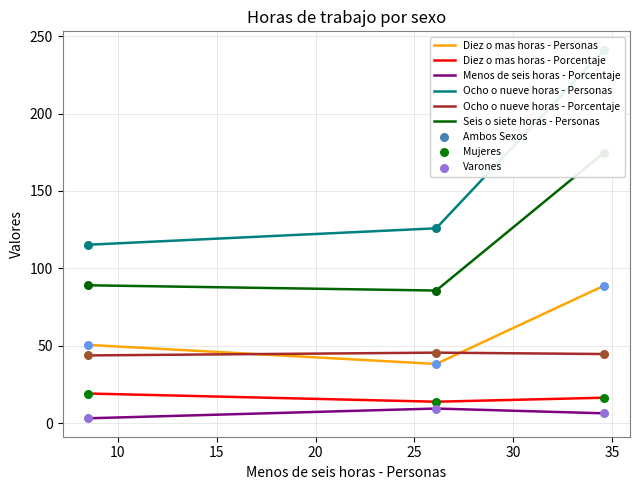

What are all the series names shown in the legend?

Diez o mas horas - Personas, Diez o mas horas - Porcentaje, Menos de seis horas - Porcentaje, Ocho o nueve horas - Personas, Ocho o nueve horas - Porcentaje, Seis o siete horas - Personas